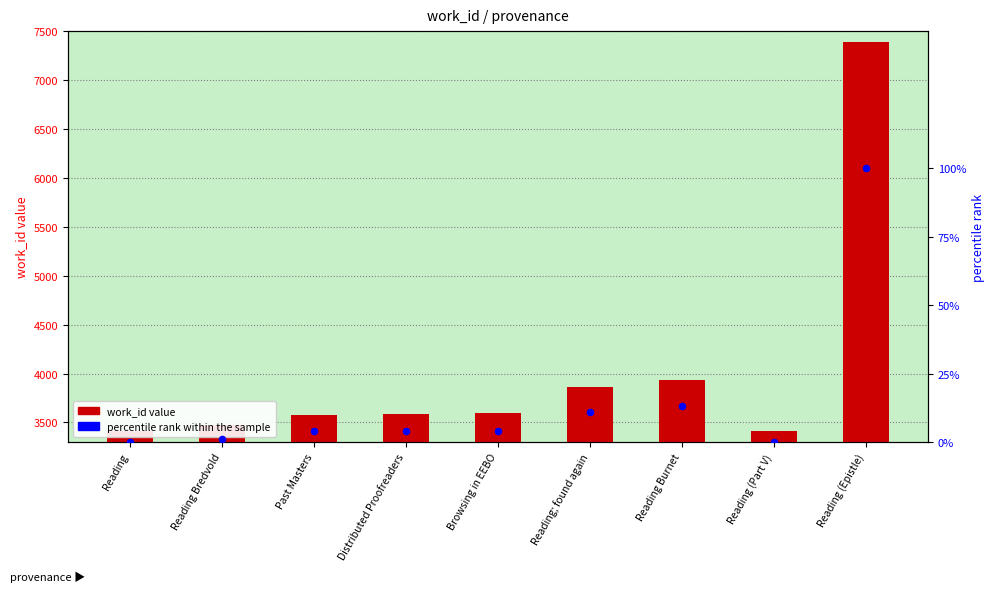

Which series has the largest Y range (max minus min)?

work_id